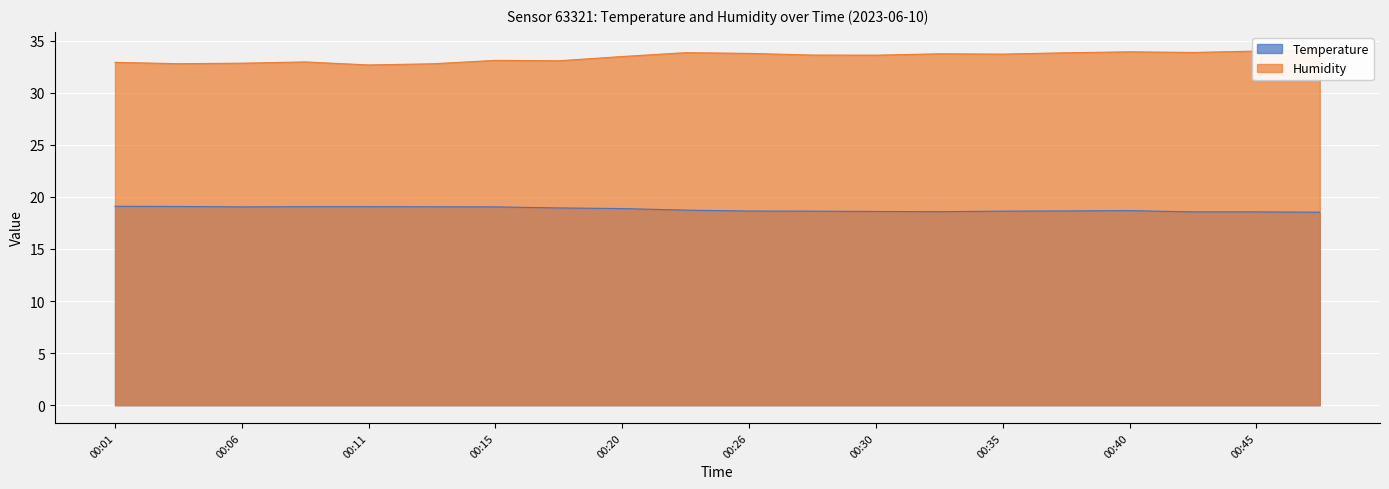

How many lines are shown in the chart?

2